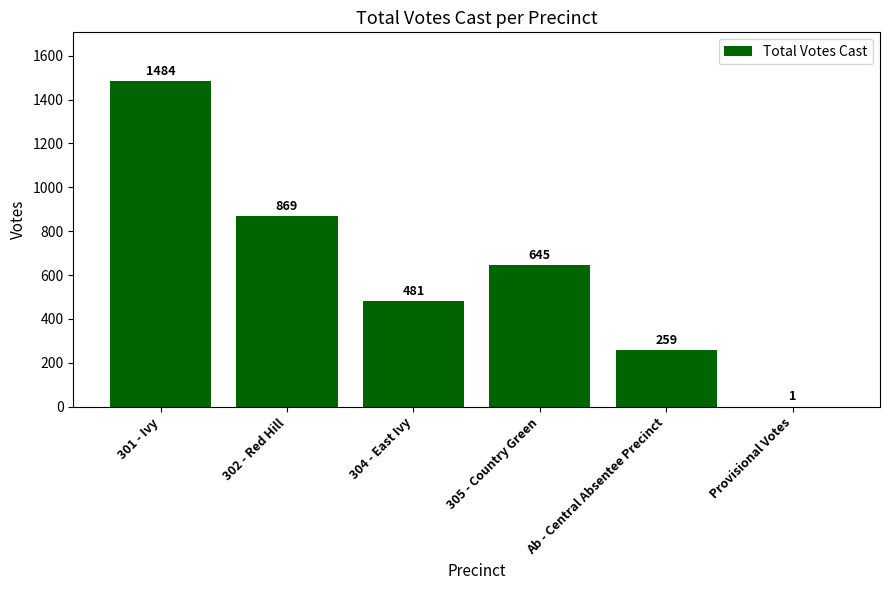

Which has a higher value, Provisional Votes or Ab - Central Absentee Precinct?

Ab - Central Absentee Precinct